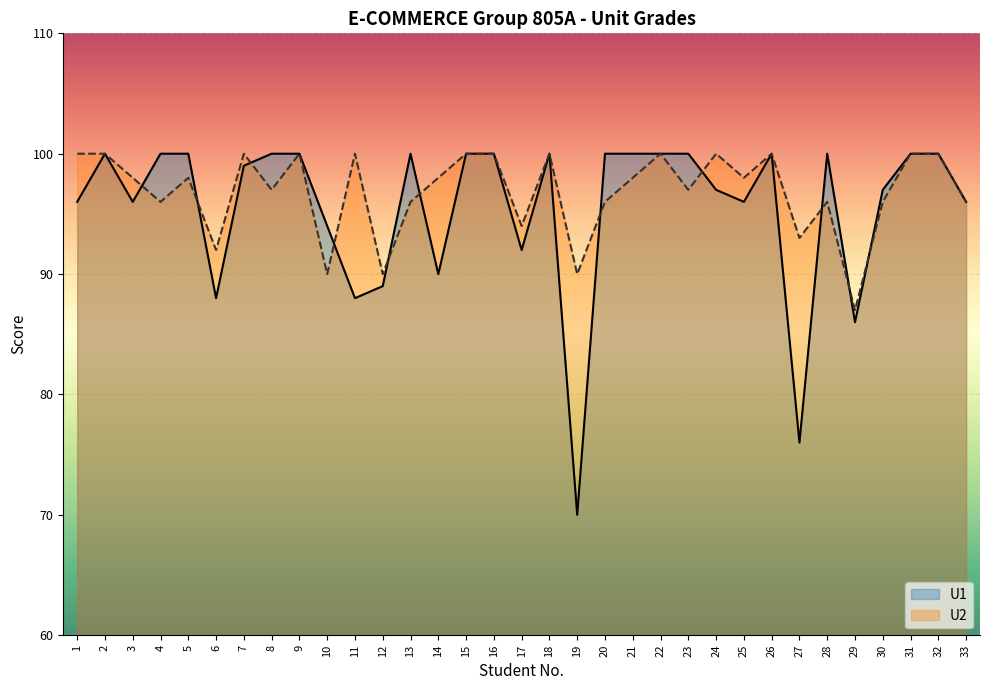

Reading left to right, extract all data points from this chart.

U1: 96	100	96	100	100	88	99	100	100	94	88	89	100	90	100	100	92	100	70	100	100	100	100	97	96	100	76	100	86	97	100	100	96
U2: 100	100	98	96	98	92	100	97	100	90	100	90	96	98	100	100	94	100	90	96	98	100	97	100	98	100	93	96	87	96	100	100	96